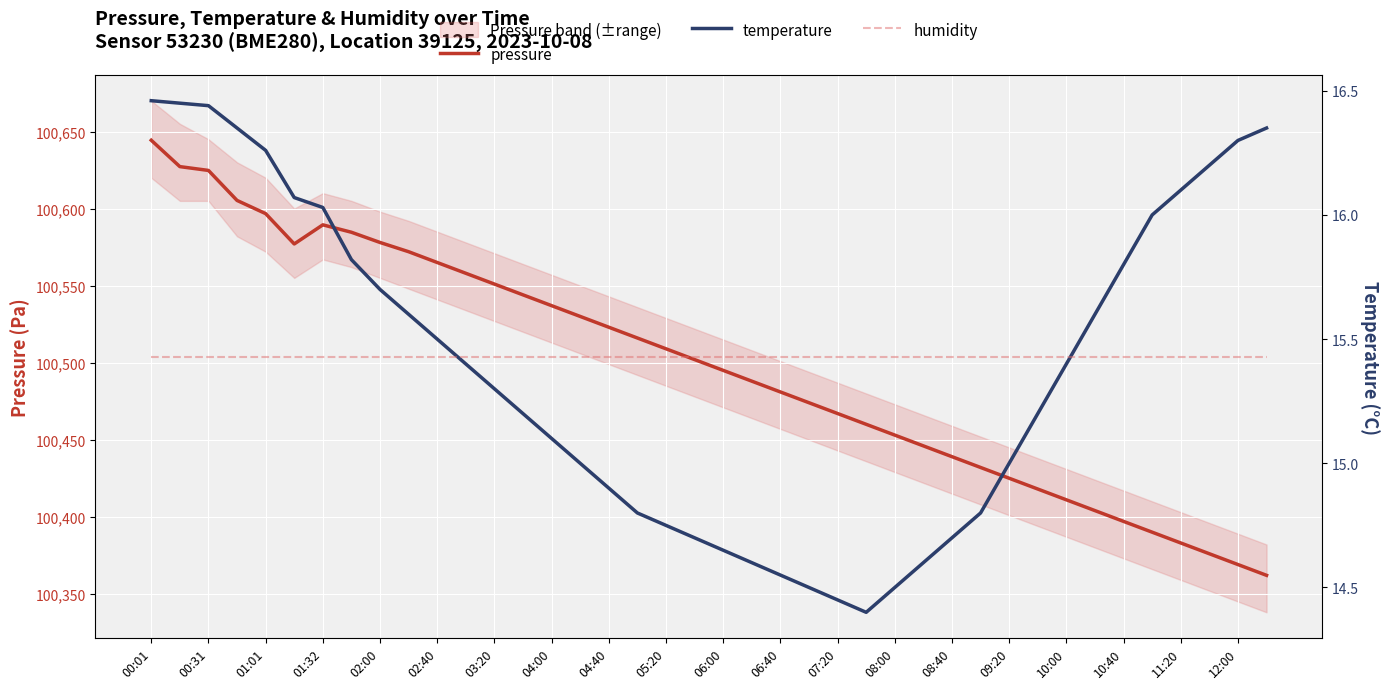

The pressure series shows 60420.0 at 08:00. True or false?

False